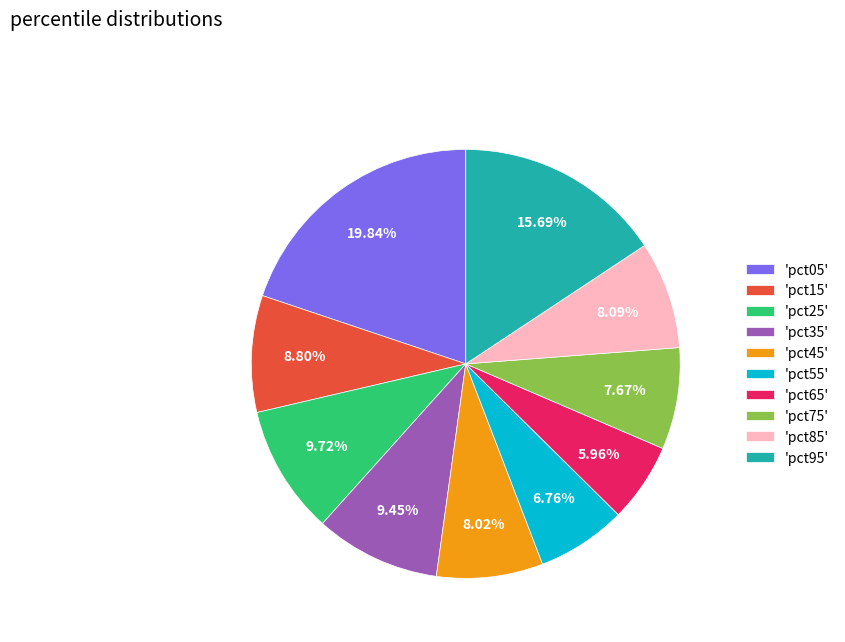

Which category has the biggest portion of the pie?

'pct05'